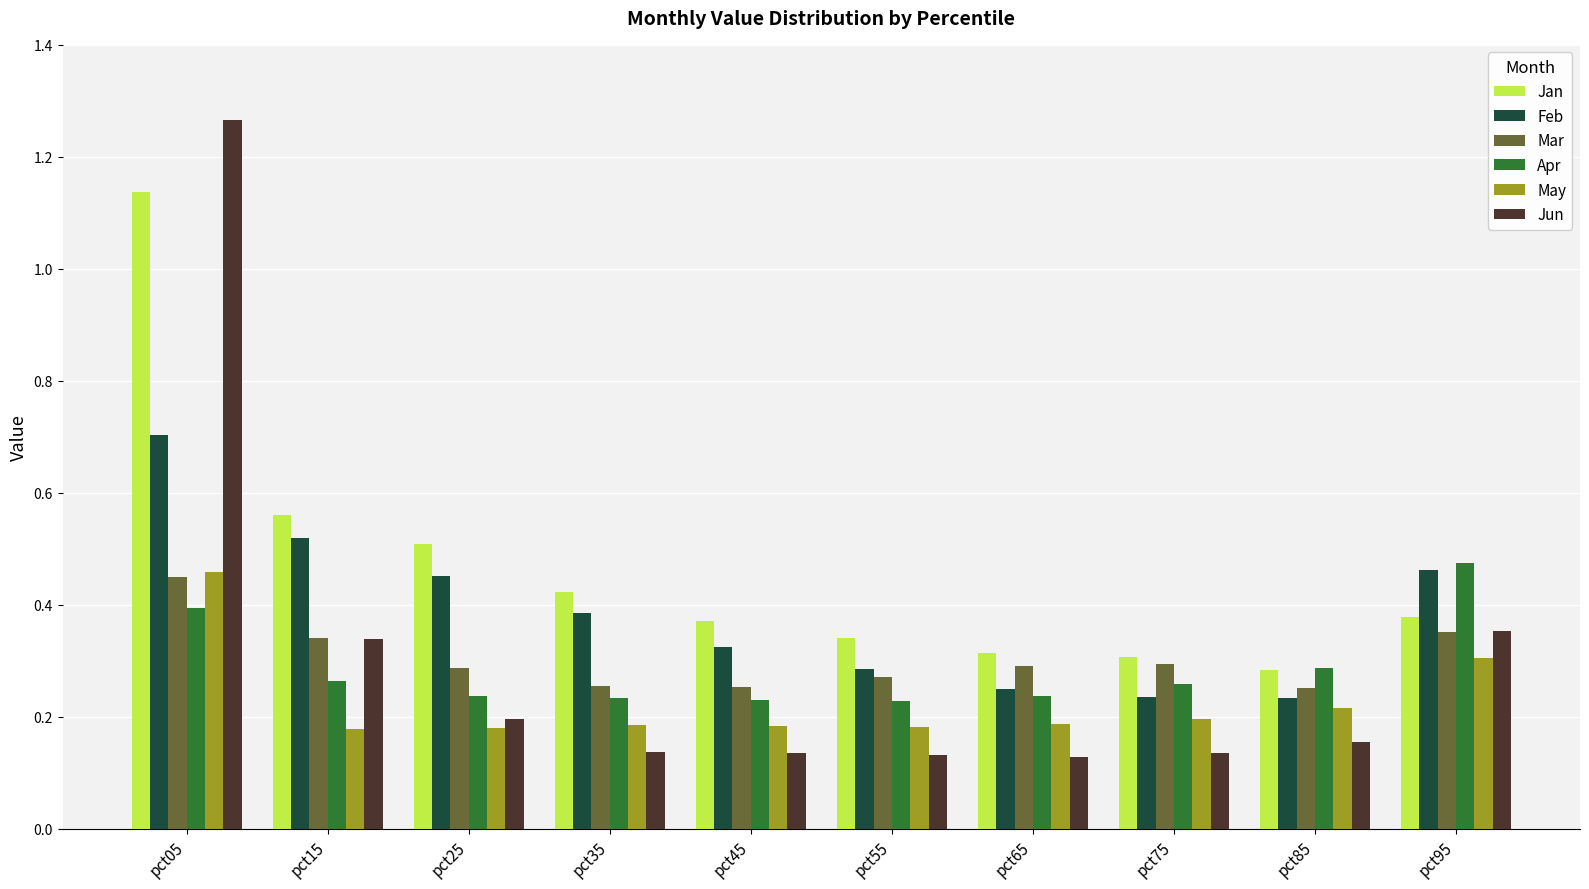

Which series has the largest range (max minus min)?

Jun